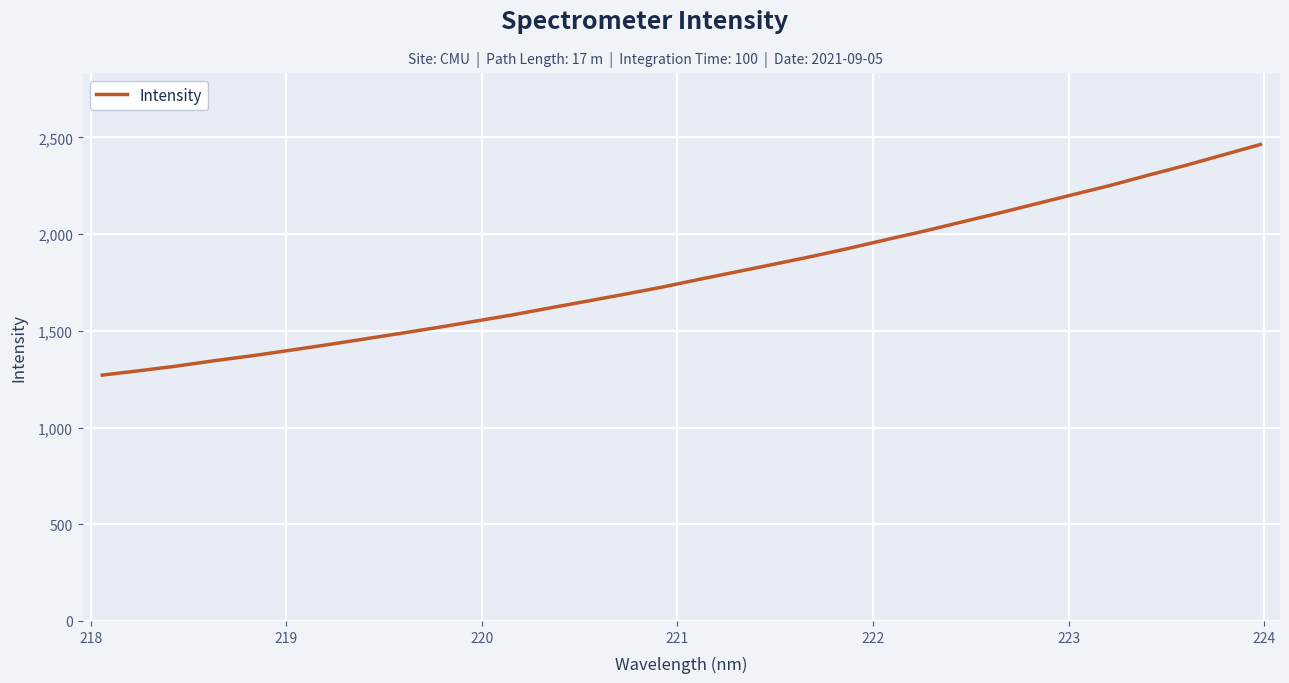

What is the minimum value shown in the chart?

1271.2